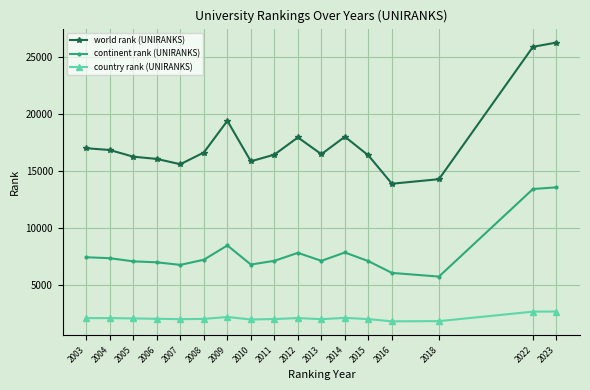

Which series changed the most between 2016 and 2022?

world rank (UNIRANKS)